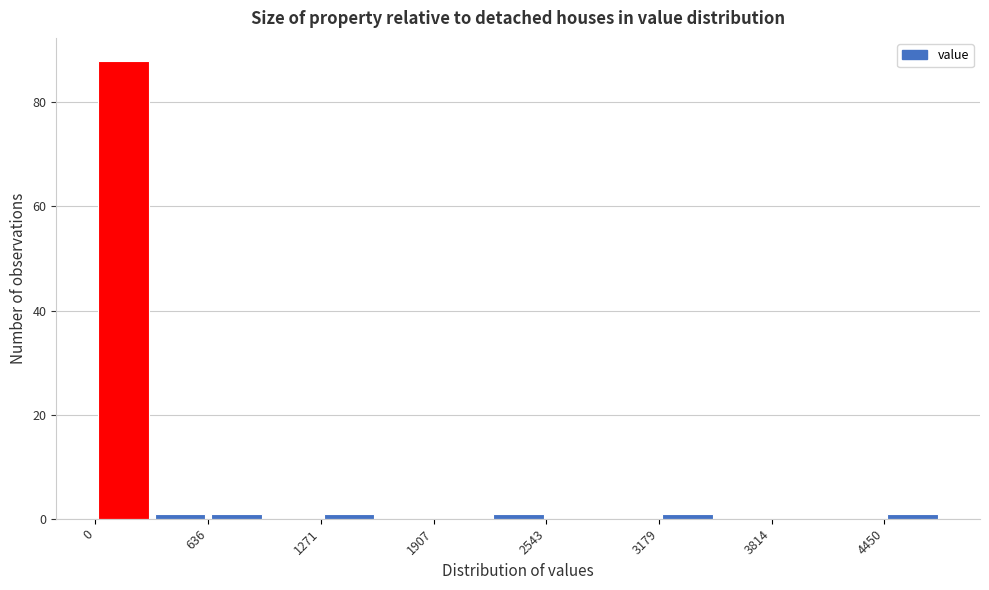

Around what value on the x-axis is the tallest bar? Give the approximate position of its centre, as read against the axis.

200